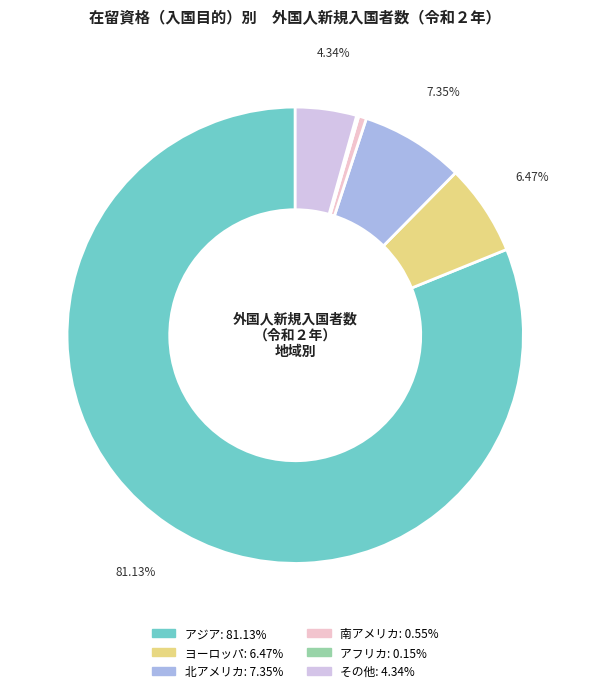

Is it true that アフリカ is 0% of the pie?

True